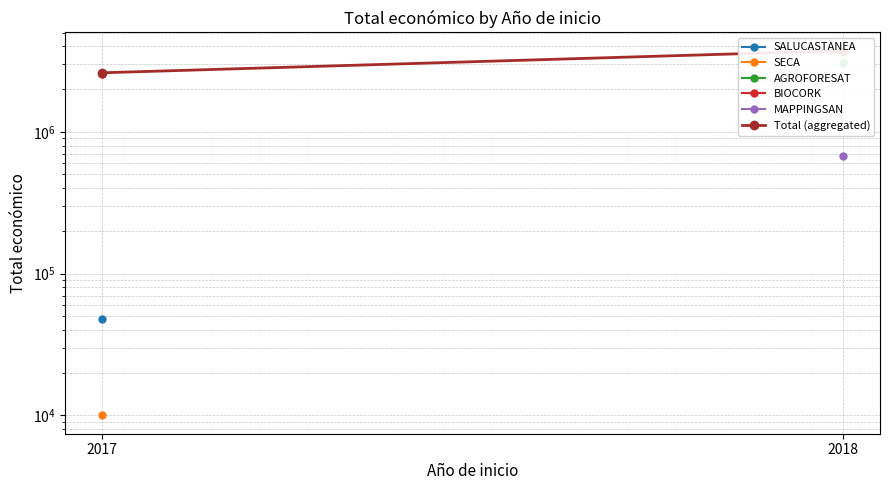

Rank the categories by value from highest to lowest.

2018, 2017